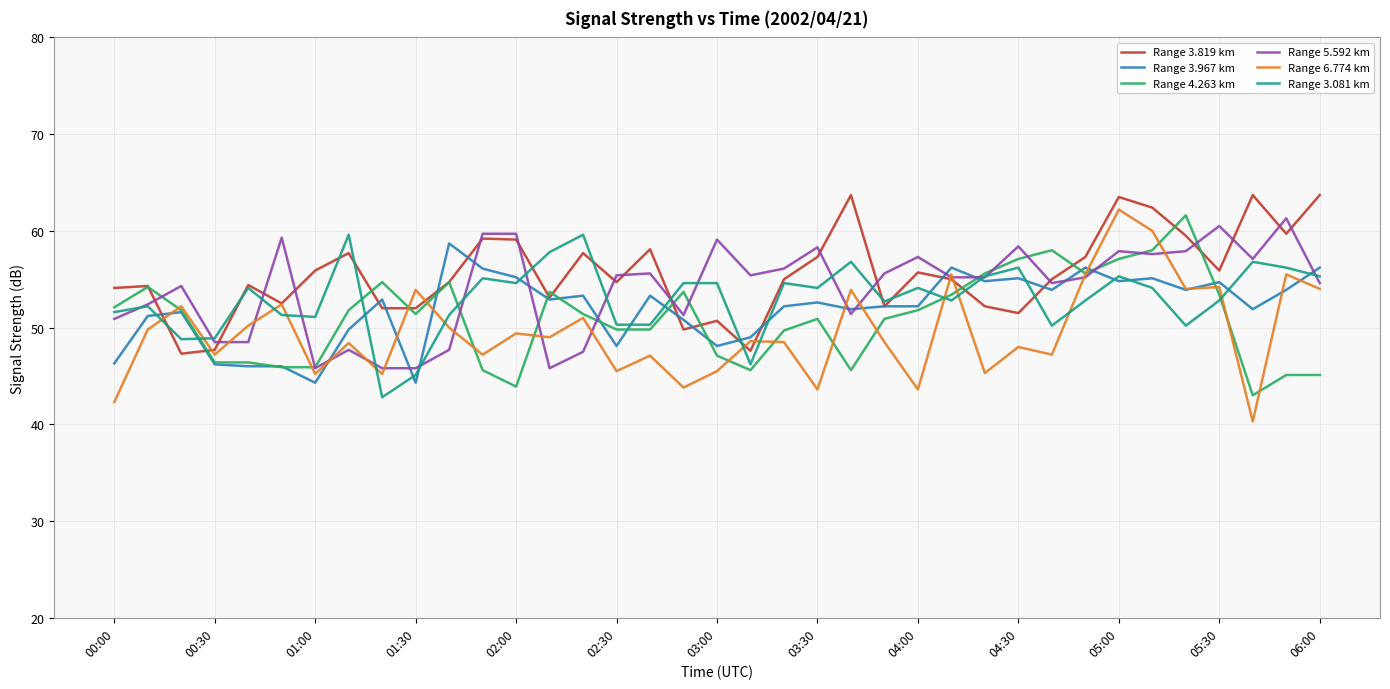

How many values in the Range 3.081 km series exceed 54?

19